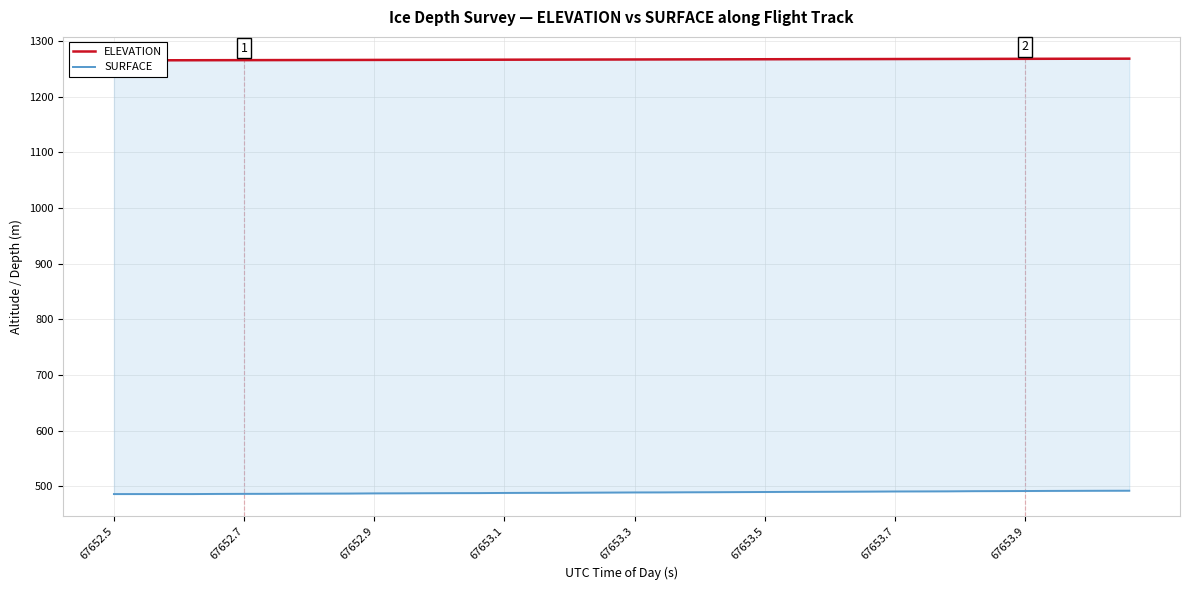

The ELEVATION series shows 581.3 at 27. True or false?

False